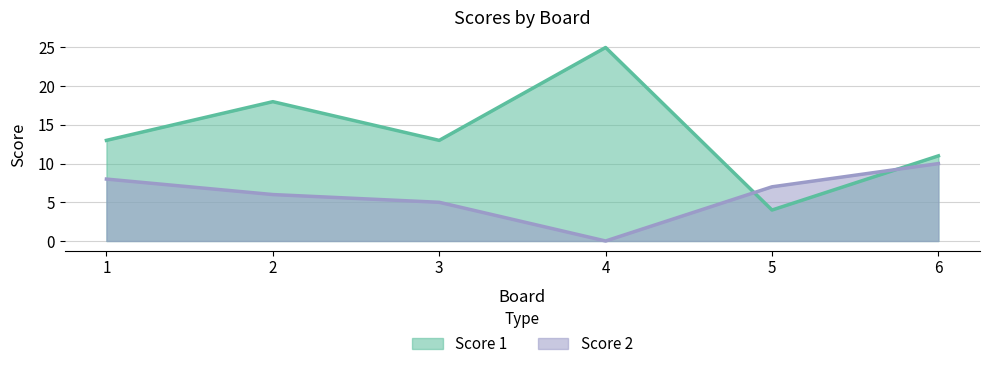

Between 1 and 2, which series saw the biggest shift?

Score 1